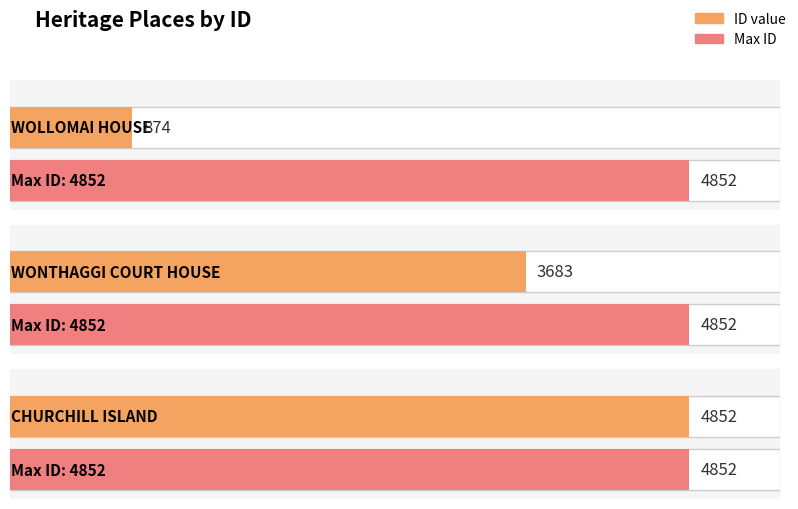

How many values are below 3683?

1